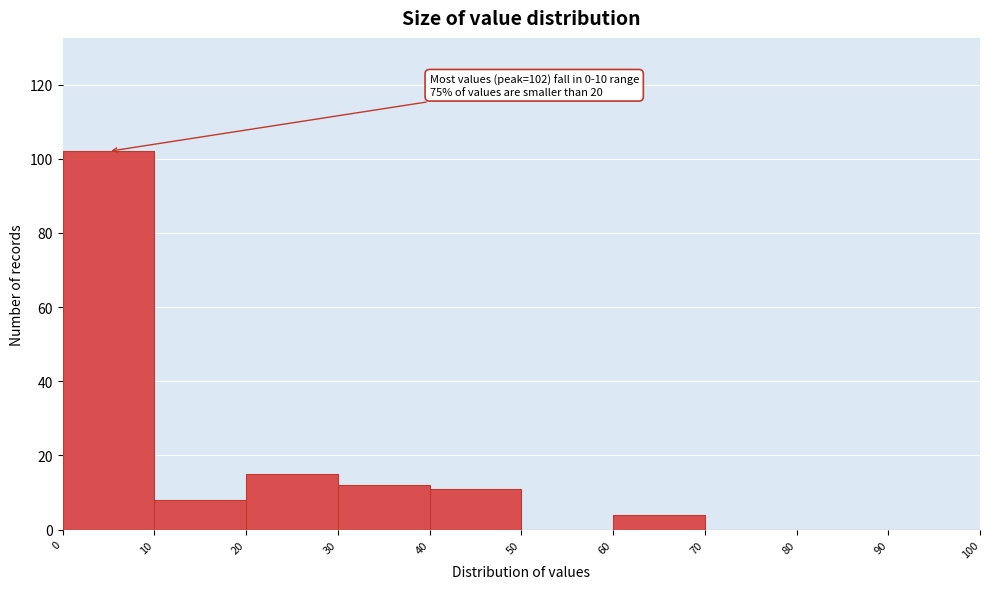

Which range on the x-axis has the tallest bar?

0 to 10